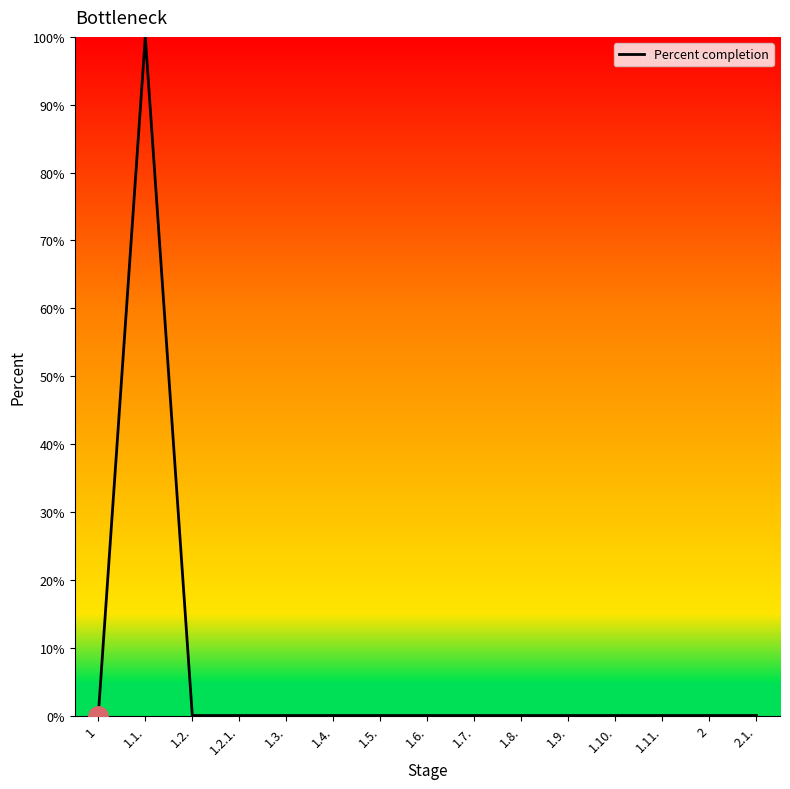

What position from the right is 1.9.?

5